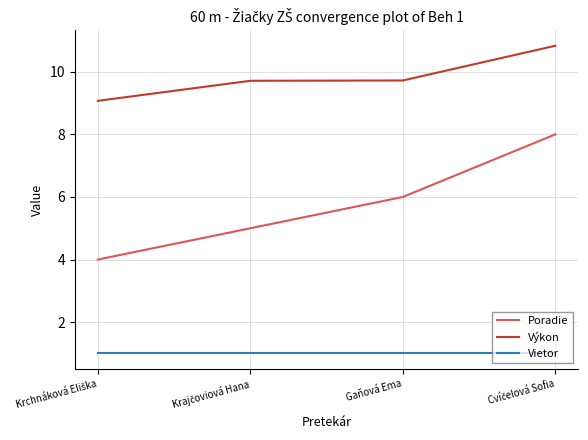

What is the difference between the second highest and second lowest values in the Poradie series?

1.0